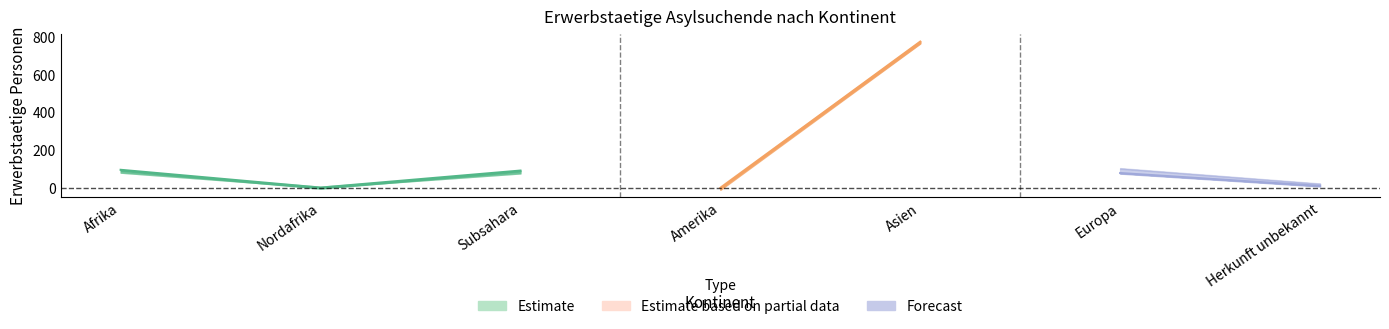

List the labels in order of Veraenderung absolut value, largest first.

Afrika, Subsahara, Asien, Amerika, Nordafrika, Herkunft unbekannt, Europa